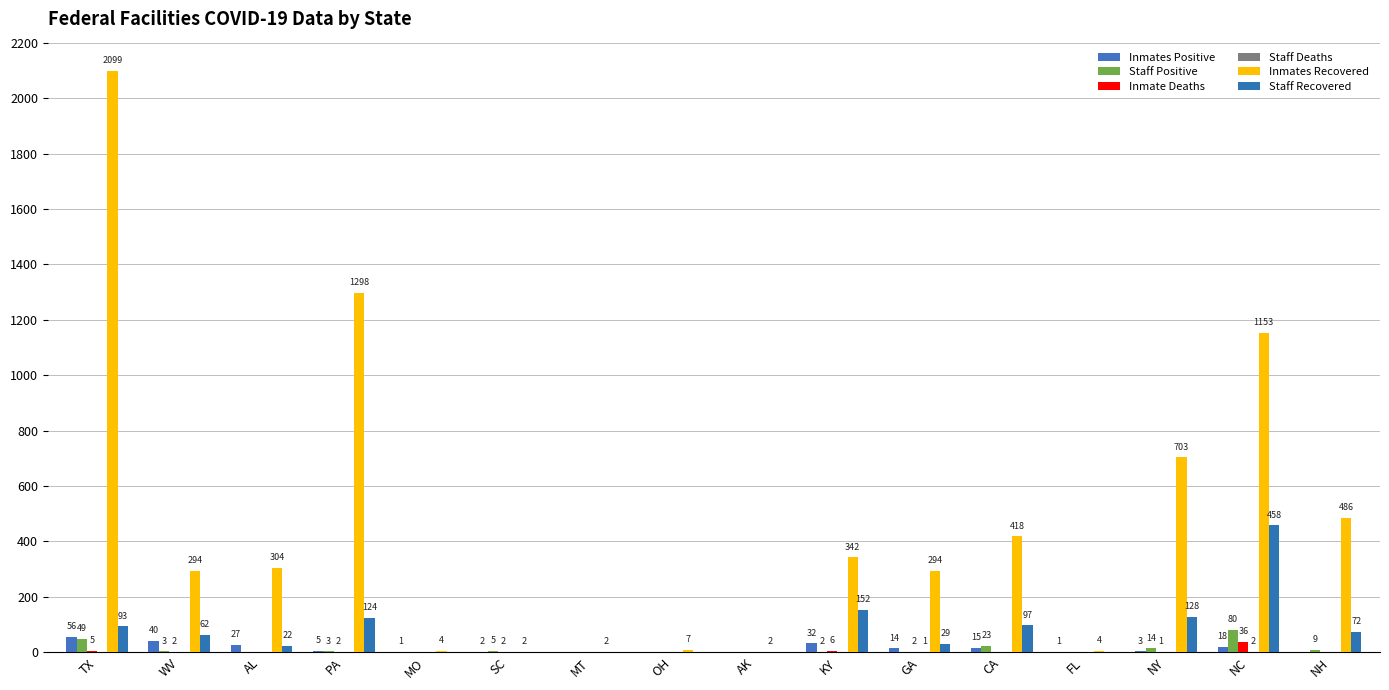

How many categories are shown in the chart?

16